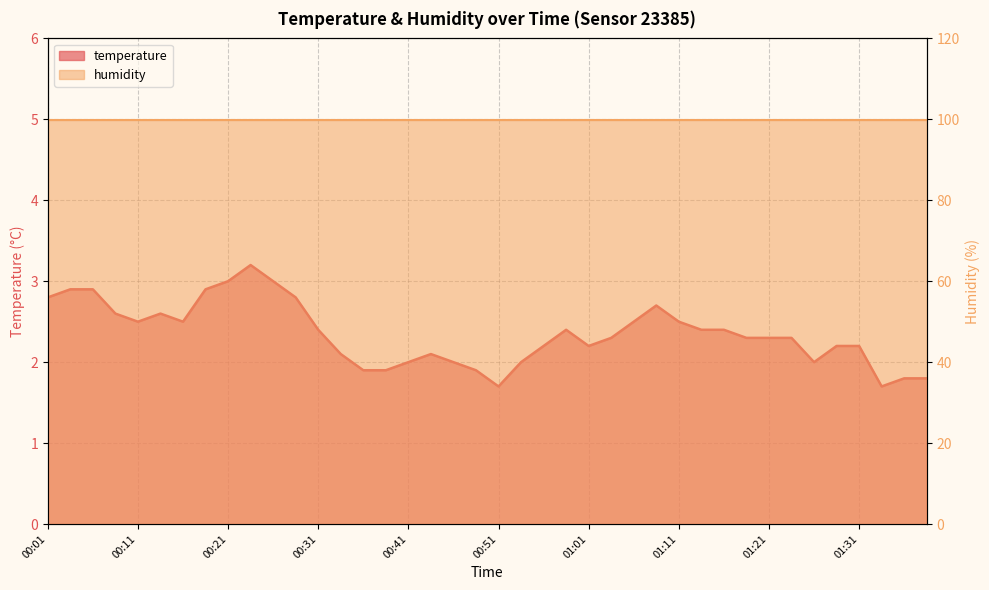

How many interior local valleys (lower than both neighbors) does the data have?

6